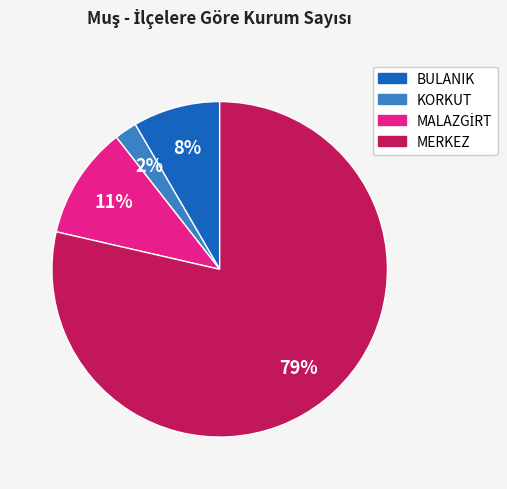

To the nearest percent, what is the average slice percentage?

25%